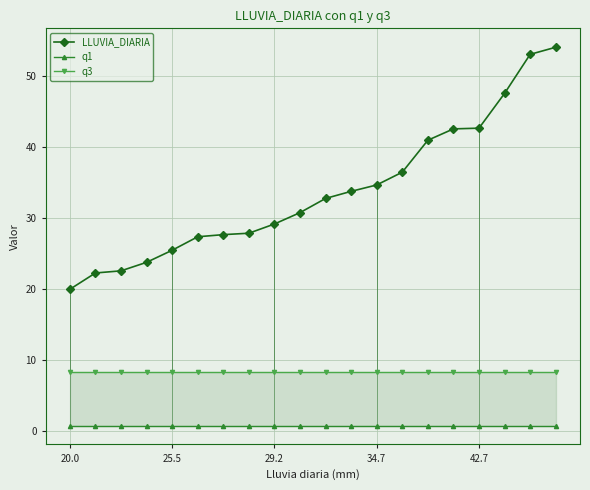

Which category has the lowest value in the LLUVIA_DIARIA series?

20.0